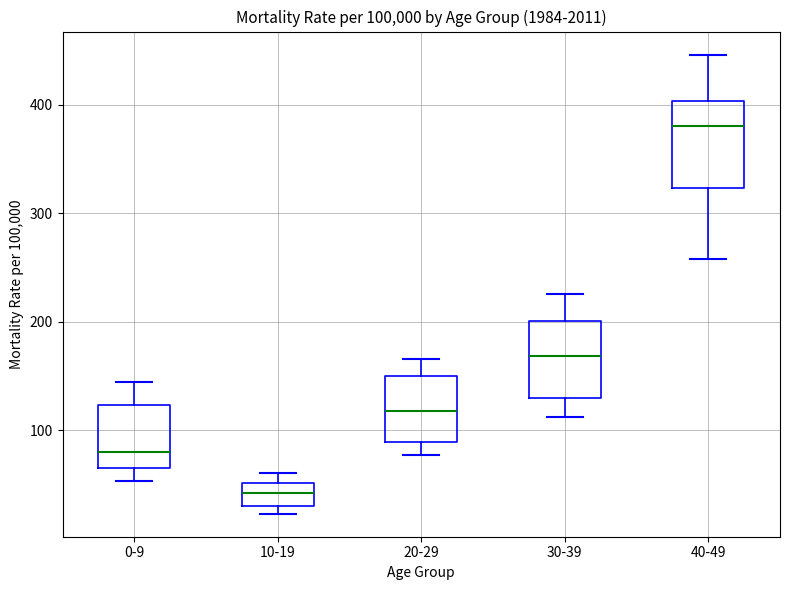

Reading left to right, transcribe this box plot: for each box, give where its median line is, the range the box spans, and where its two whiskers end, as read against the y-axis. The values are not printed on the chart, so give them approximately, as read against the axis.

0-9: median 80, box 60 to 120, whiskers 50 to 140
10-19: median 40, box 30 to 50, whiskers 20 to 60
20-29: median 120, box 90 to 150, whiskers 80 to 170
30-39: median 170, box 130 to 200, whiskers 110 to 230
40-49: median 380, box 320 to 400, whiskers 260 to 450